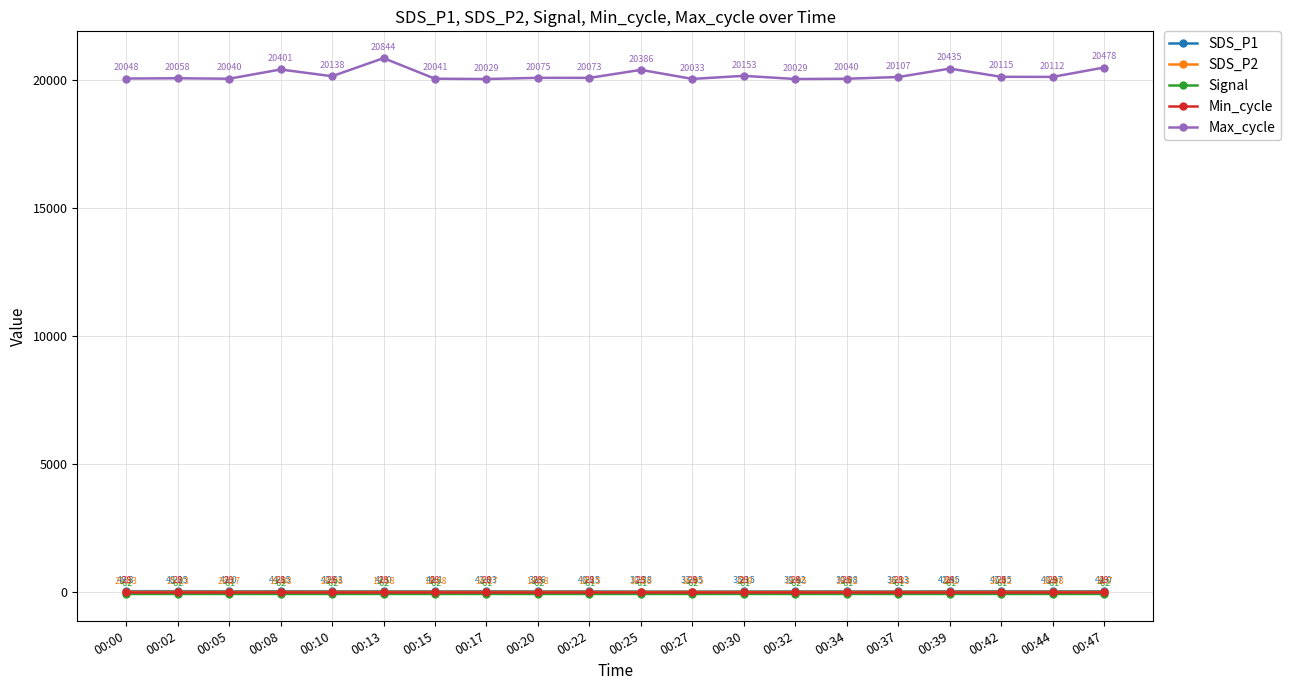

True or false: Min_cycle and Signal intersect in this chart.

False